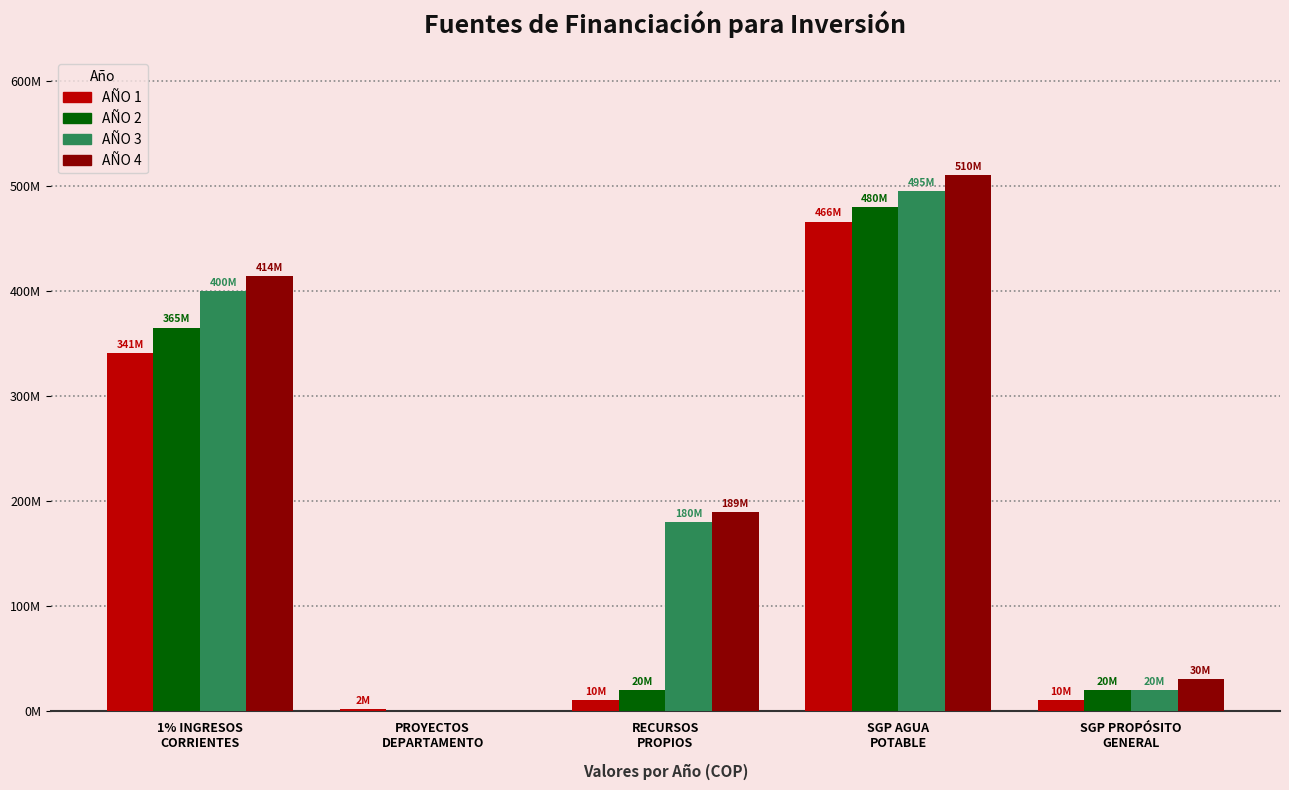

Rank the series at SGP PROPÓSITO
GENERAL from highest to lowest value.

AÑO 4, AÑO 2, AÑO 3, AÑO 1